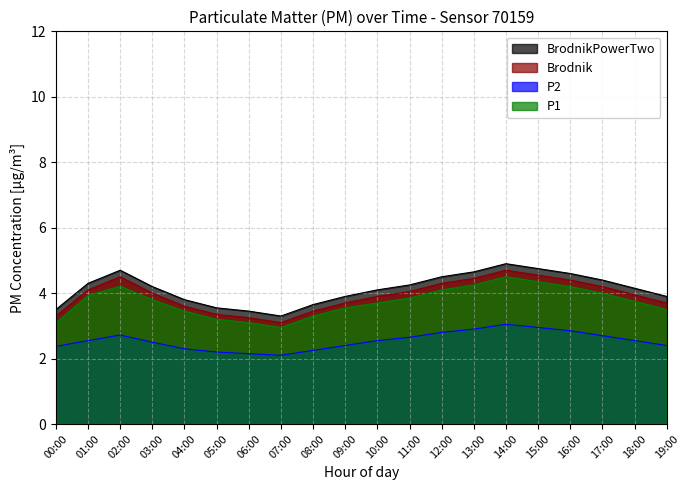

Where is P1 nearest to the value 3?

07:00